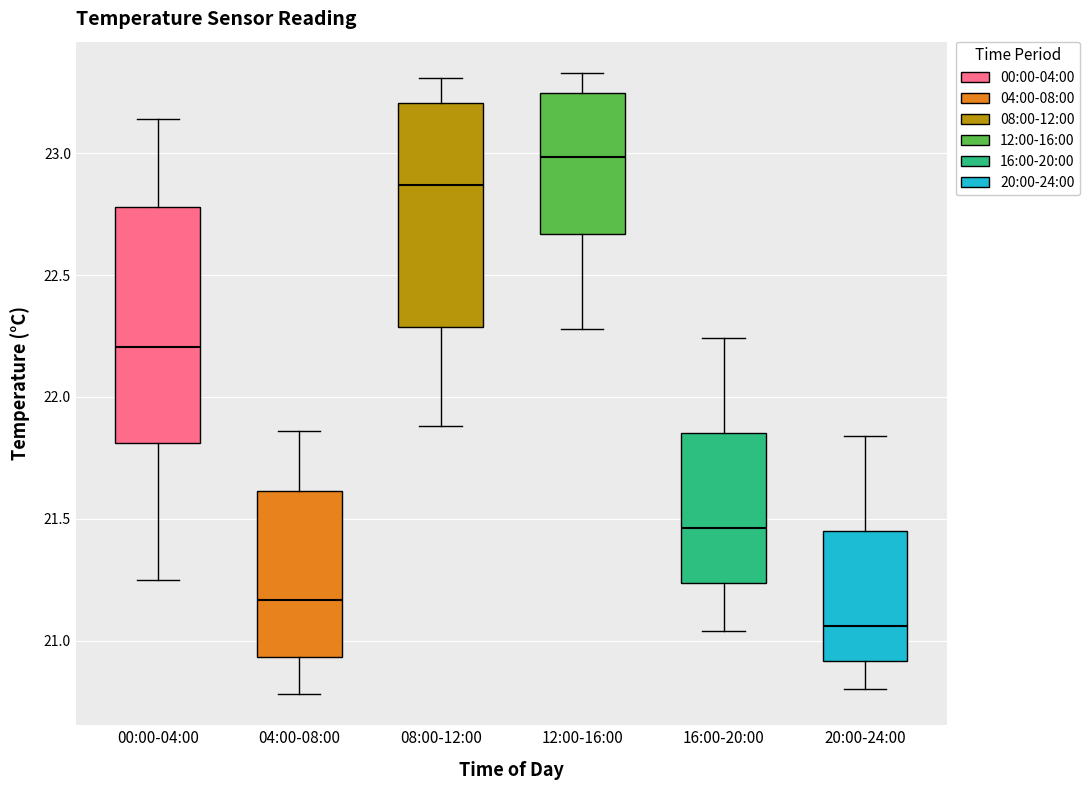

Reading left to right, transcribe this box plot: for each box, give where its median line is, the range the box spans, and where its two whiskers end, as read against the y-axis. The values are not printed on the chart, so give them approximately, as read against the axis.

00:00-04:00: median 22.20, box 21.80 to 22.80, whiskers 21.25 to 23.15
04:00-08:00: median 21.15, box 20.95 to 21.60, whiskers 20.80 to 21.85
08:00-12:00: median 22.85, box 22.30 to 23.20, whiskers 21.90 to 23.30
12:00-16:00: median 23.00, box 22.65 to 23.25, whiskers 22.30 to 23.35
16:00-20:00: median 21.45, box 21.25 to 21.85, whiskers 21.05 to 22.25
20:00-24:00: median 21.05, box 20.90 to 21.45, whiskers 20.80 to 21.85